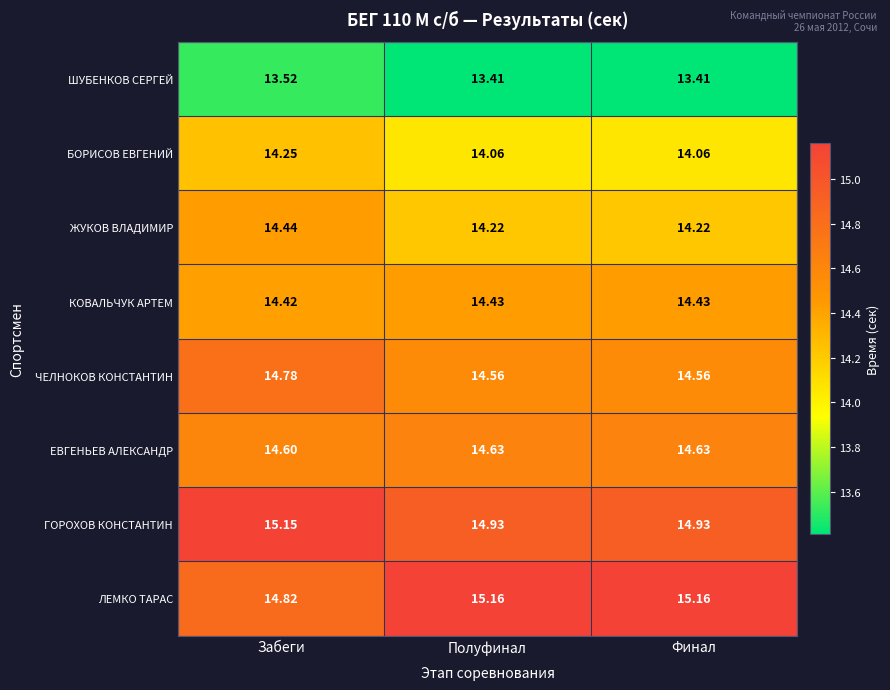

Which series has the largest range (max minus min)?

ЛЕМКО ТАРАС